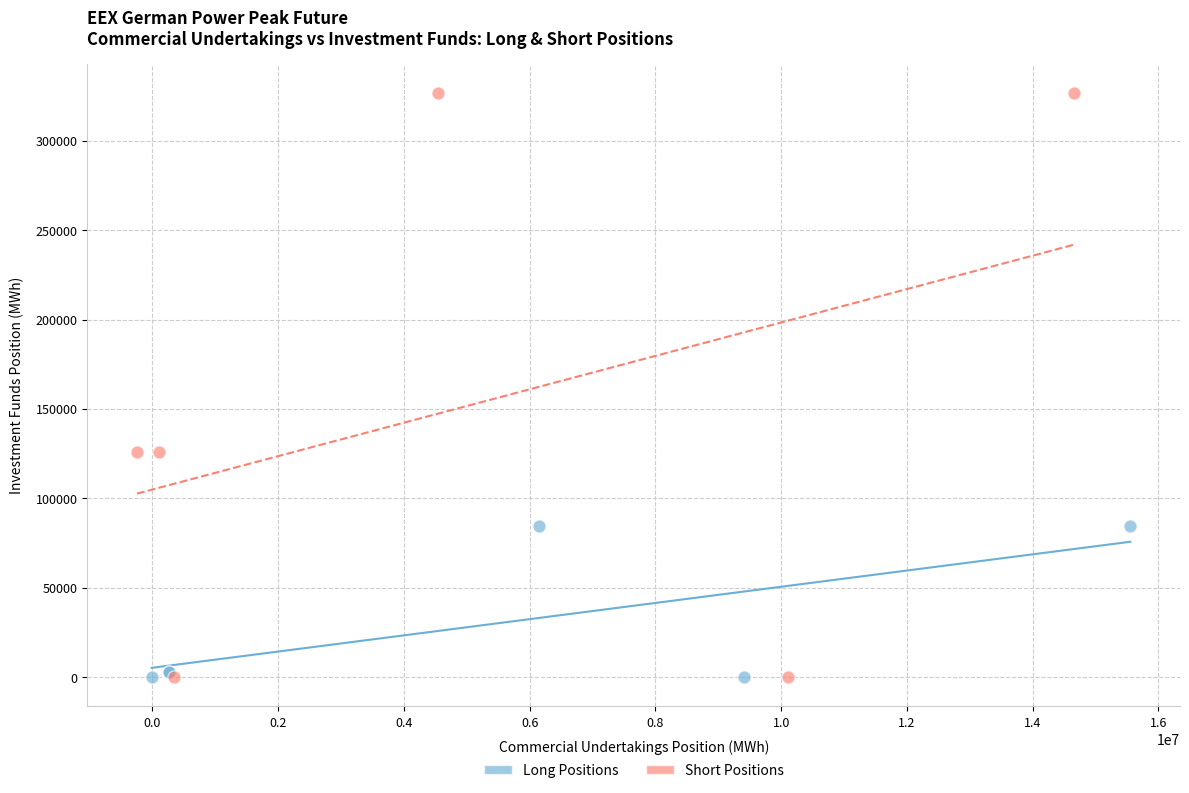

Which series reaches the maximum Y coordinate?

Short Positions